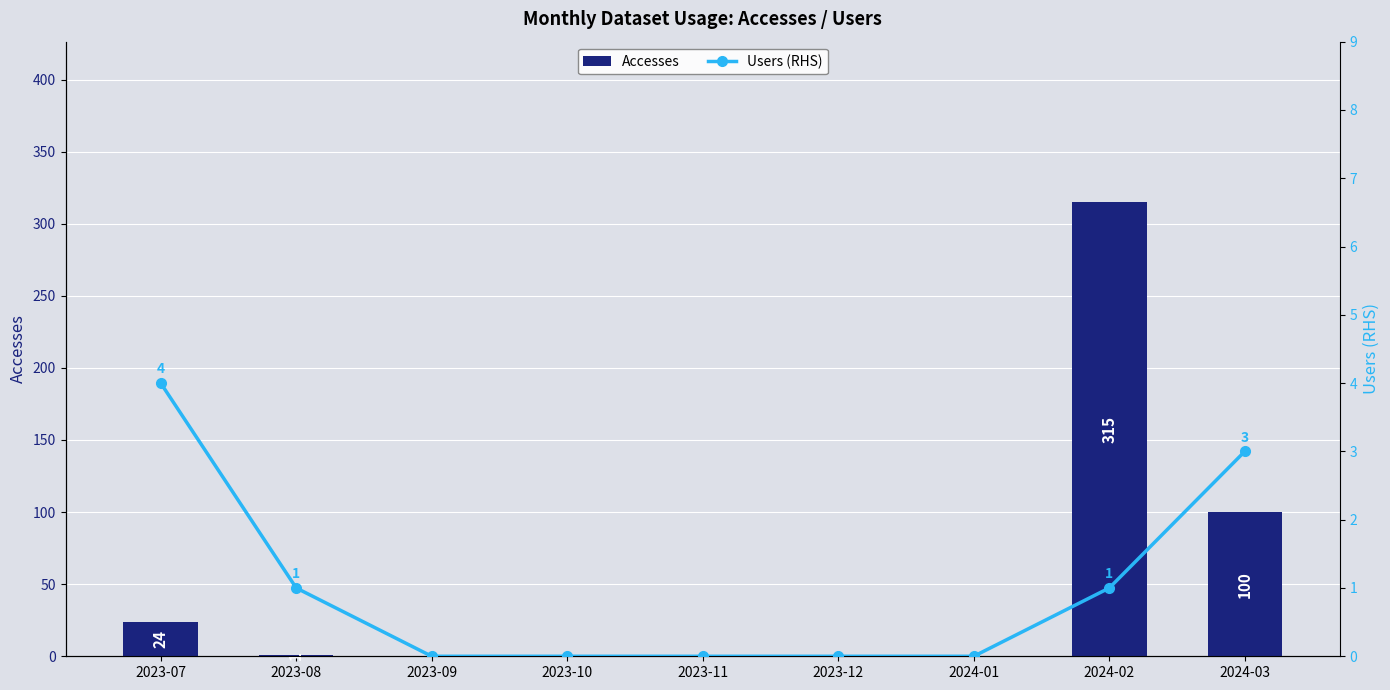

Which has a higher value, 2023-11 or 2023-07?

2023-07